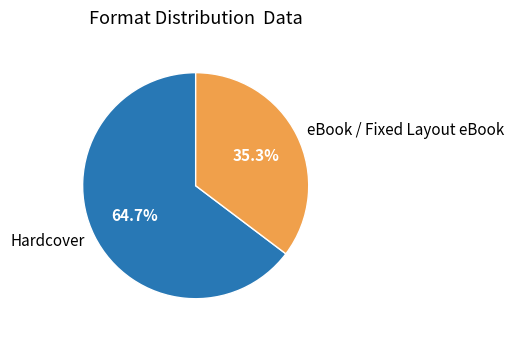

What is the largest slice in the pie chart?

Hardcover